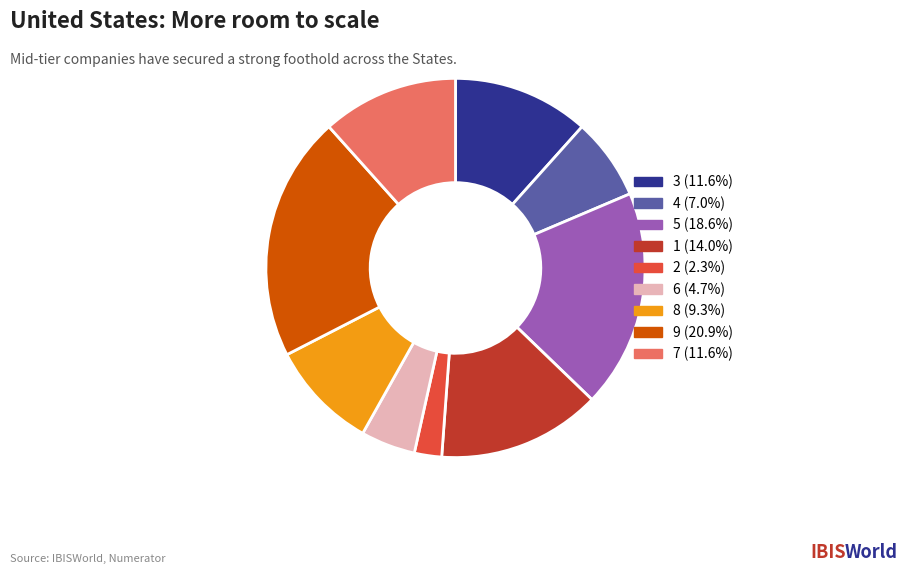

Is there any slice that represents more than half of the pie?

No